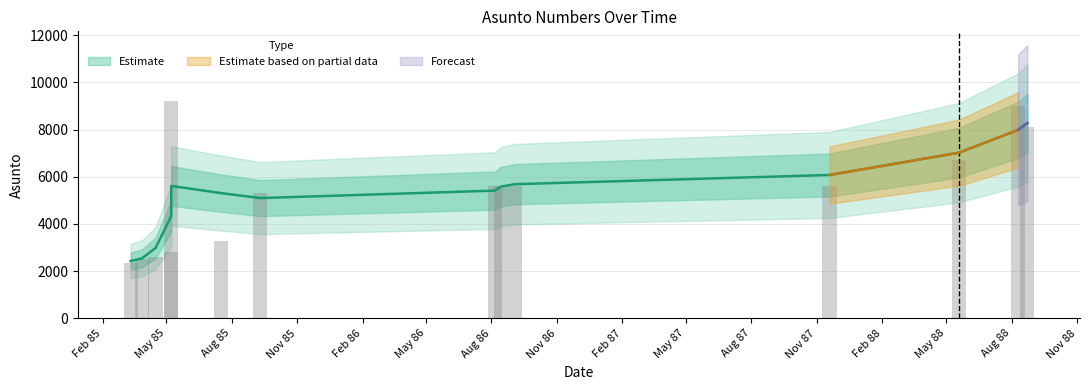

Reading left to right, what are all the values shown in this chart?

12-03-1985=2361	28-03-1985=2523	16-04-1985=2609	08-05-1985=2818	08-05-1985=9200	17-07-1985=3275	10-09-1985=5296	06-08-1986=5586	14-08-1986=5599	03-09-1986=5619	19-11-1987=5611	19-05-1988=6712	10-08-1988=9009	23-08-1988=8095